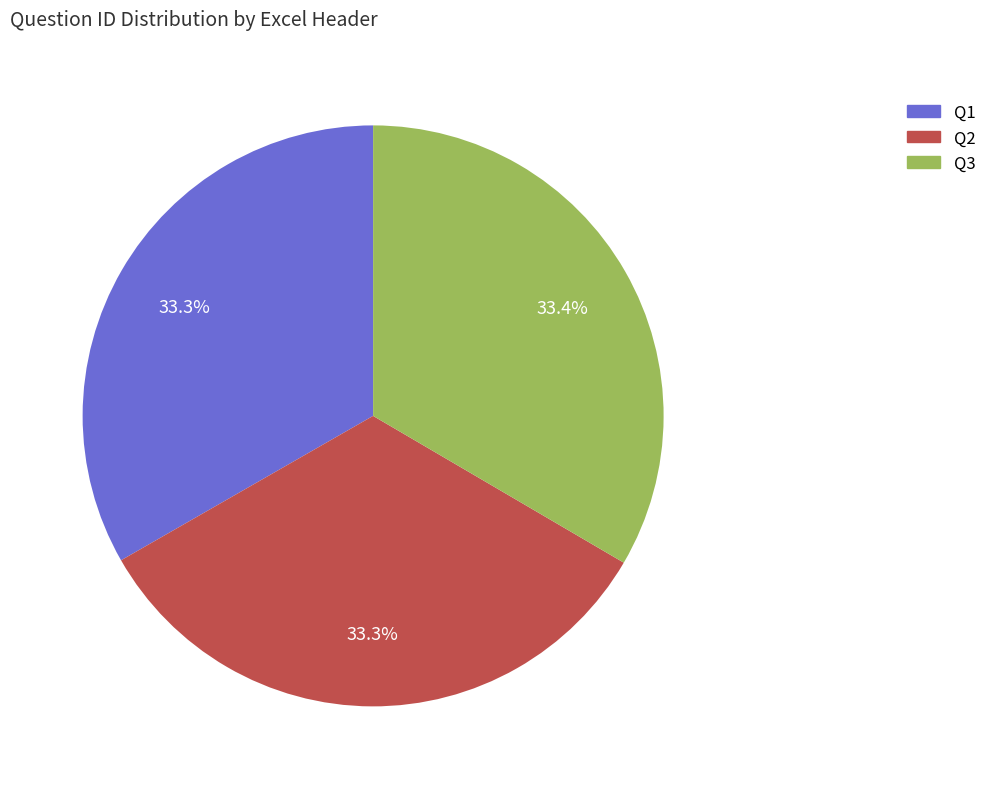

Approximately how many times larger is the value at Q1 compared to Q3?

1.0